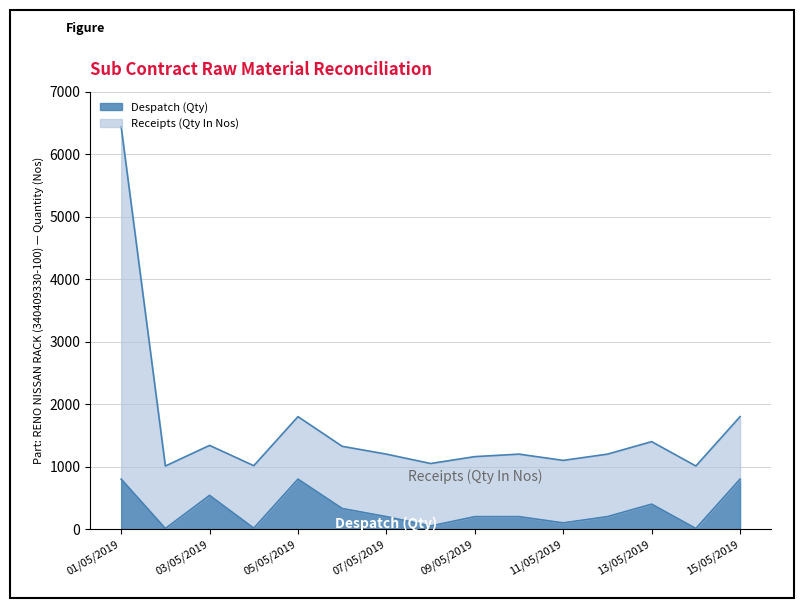

Reading left to right, extract all data points from this chart.

Receipts (Qty In Nos): 6440	1010	1340	1015	1800	1325	1200	1050	1160	1200	1100	1200	1400	1010	1800
Despatch (Qty): 800	10	540	15	800	330	200	50	200	200	100	200	400	10	800